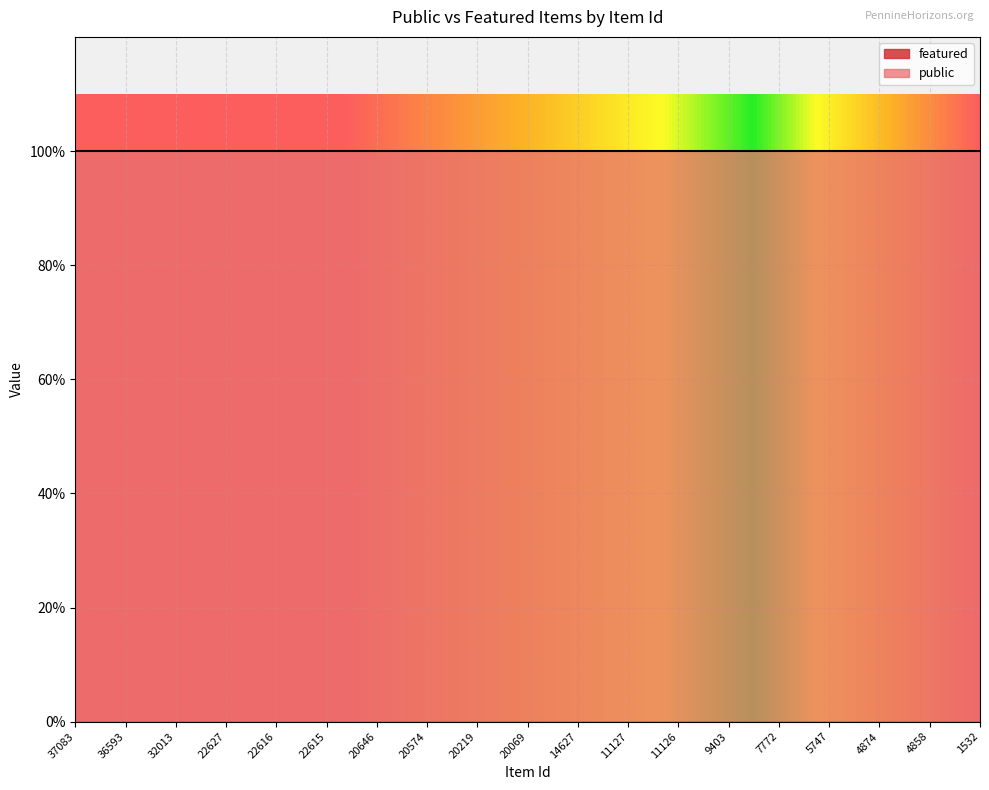

Reading left to right, extract all data points from this chart.

public: 1	1	1	1	1	1	1	1	1	1	1	1	1	1	1	1	1	1	1
featured: 0	0	0	0	0	0	0	0	0	0	0	0	0	0	0	0	0	0	0